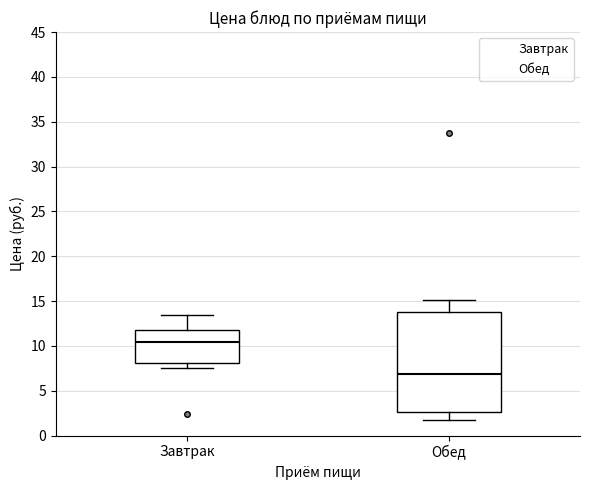

Reading left to right, transcribe this box plot: for each box, give where its median line is, the range the box spans, and where its two whiskers end, as read against the y-axis. The values are not printed on the chart, so give them approximately, as read against the axis.

Завтрак: median 10.5, box 8.0 to 12.0, whiskers 7.5 to 13.5
Обед: median 7.0, box 2.5 to 14.0, whiskers 2.0 to 15.0